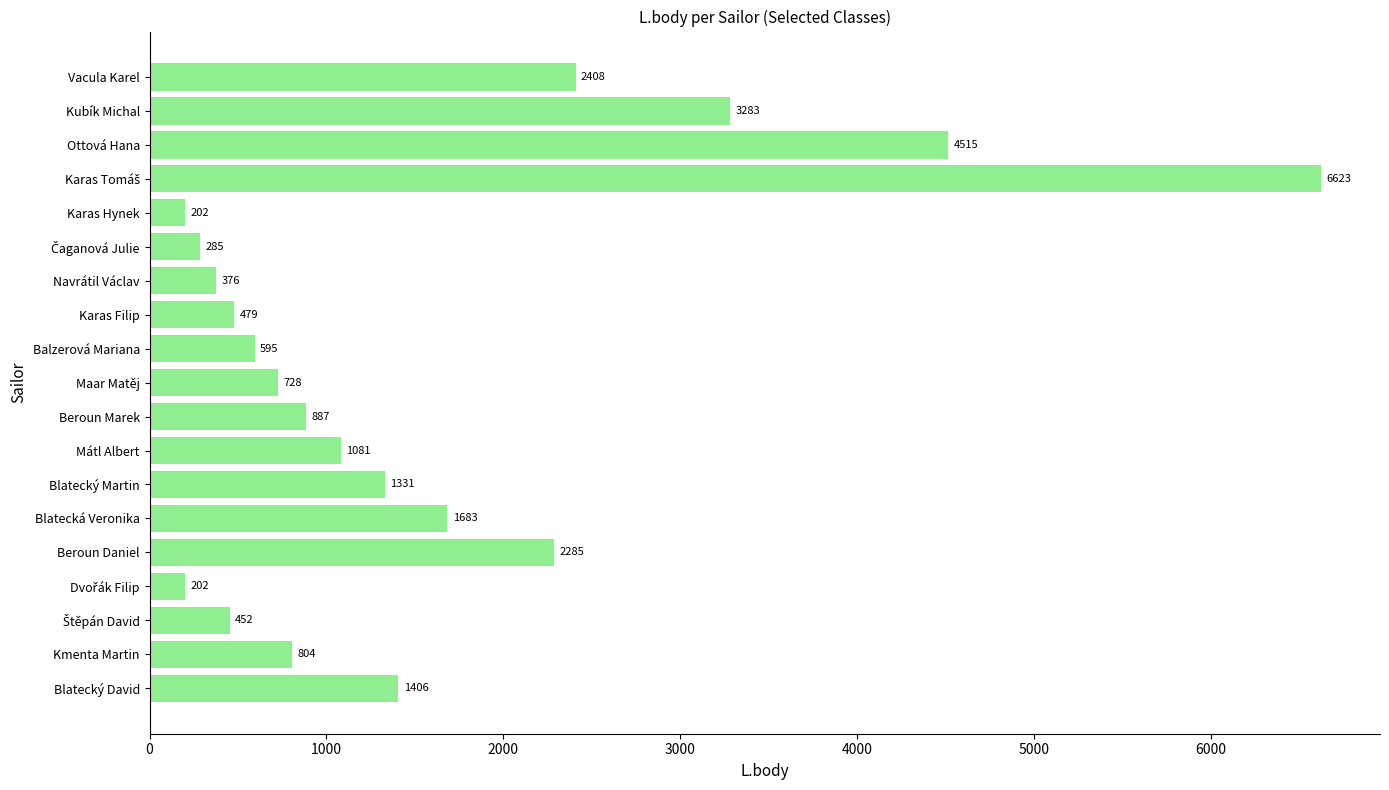

Are the bars grouped side by side (vs. stacked)?

No